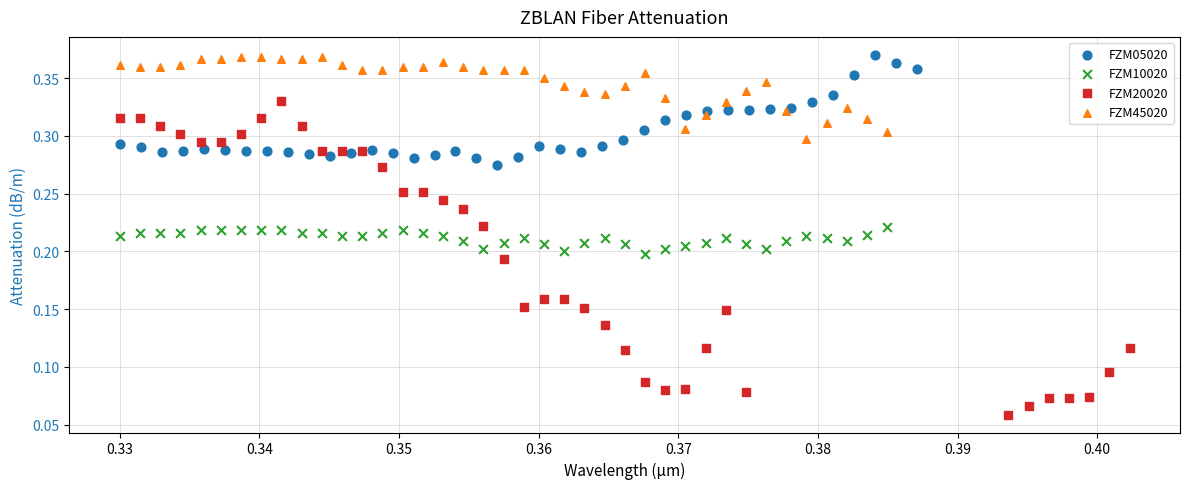

Which series contains the lowest Y value?

FZM20020